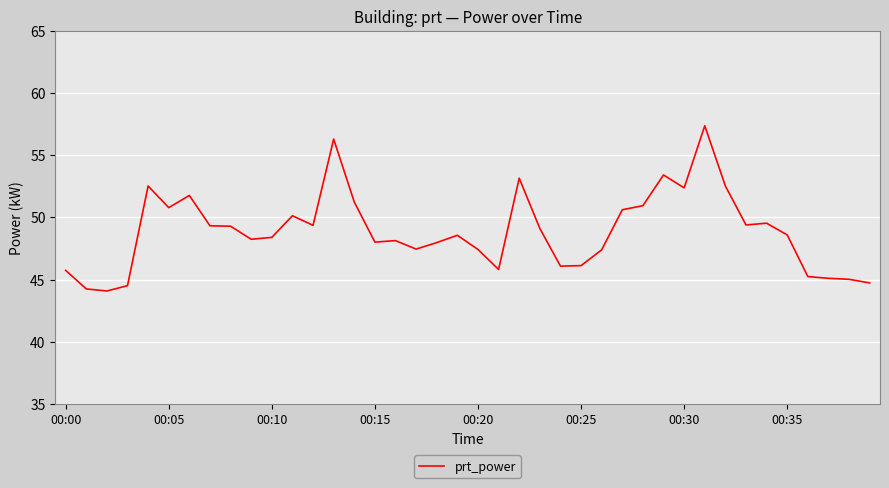

How many categories are shown in the chart?

40